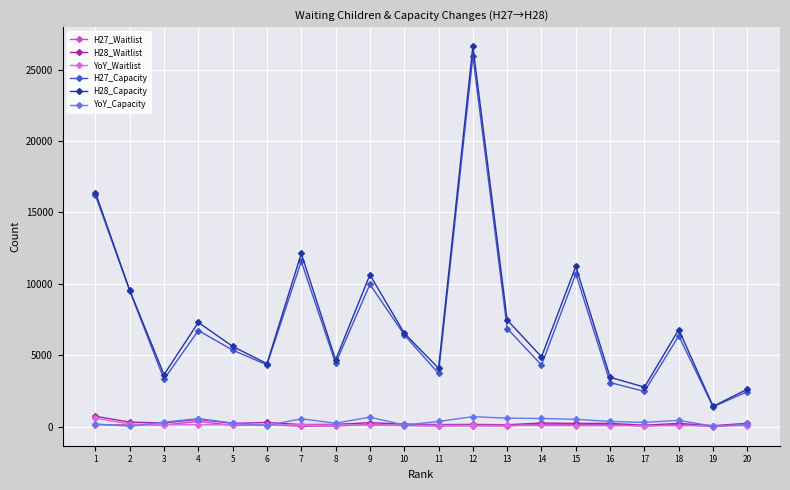

How many lines are shown in the chart?

6